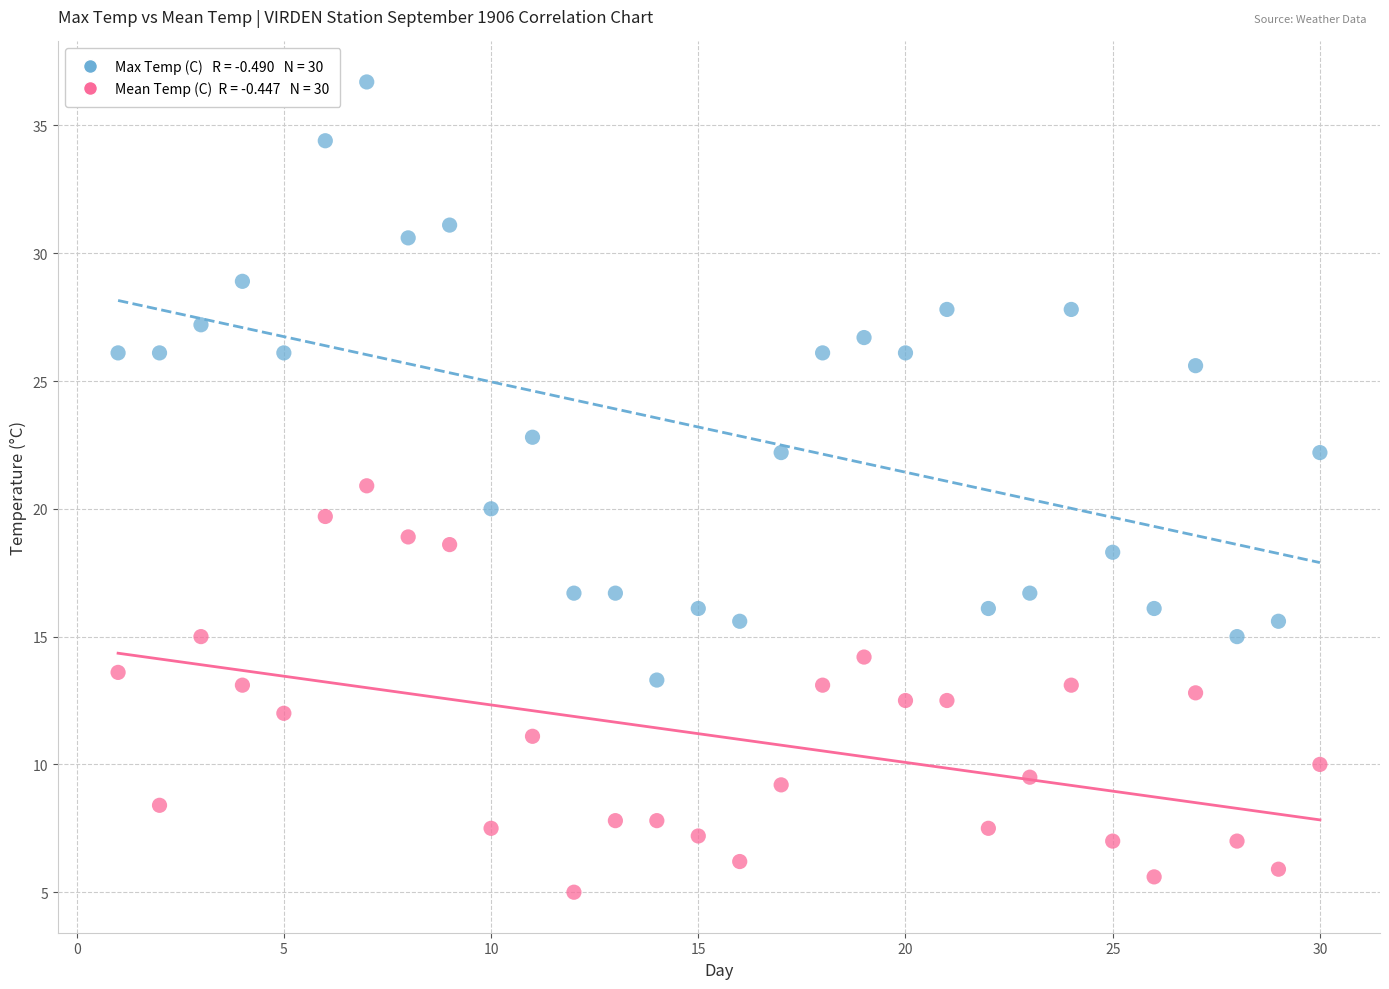

Across all data points, what is the range of X values (max minus min)?

29.0